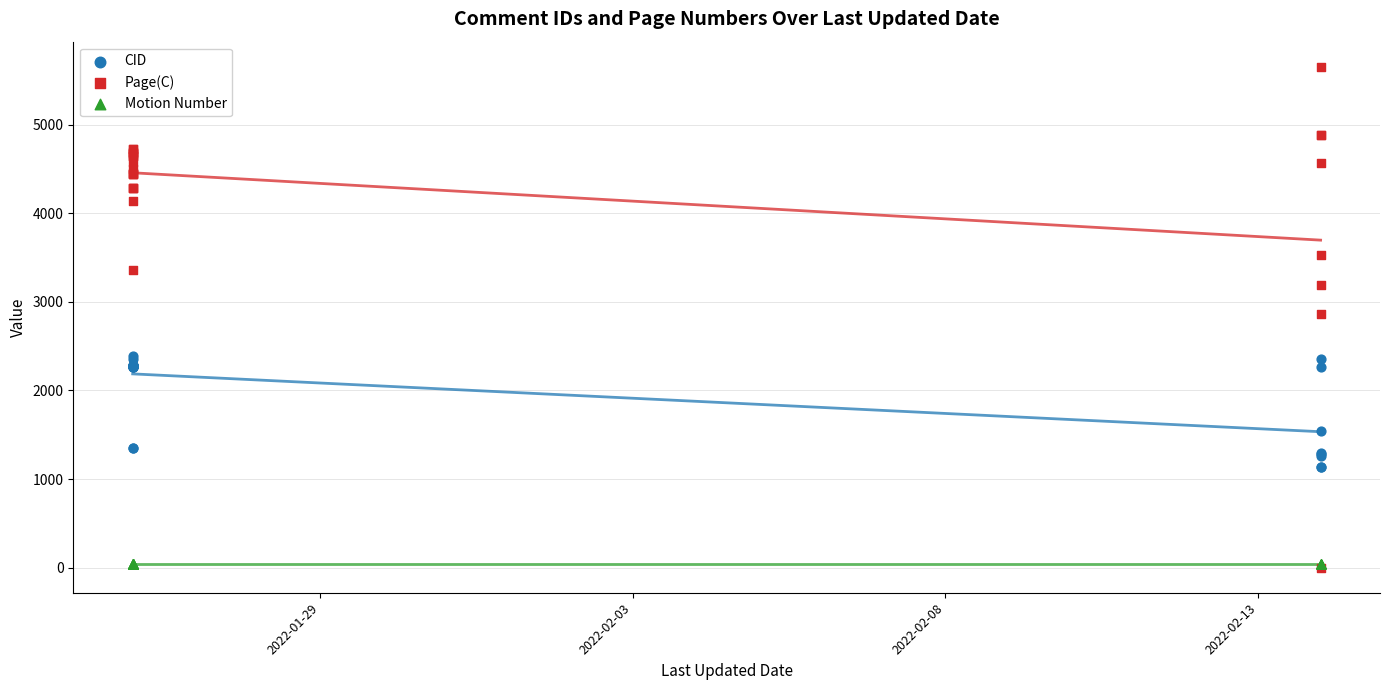

In the CID series, what Y value is closest to 1758?

1547